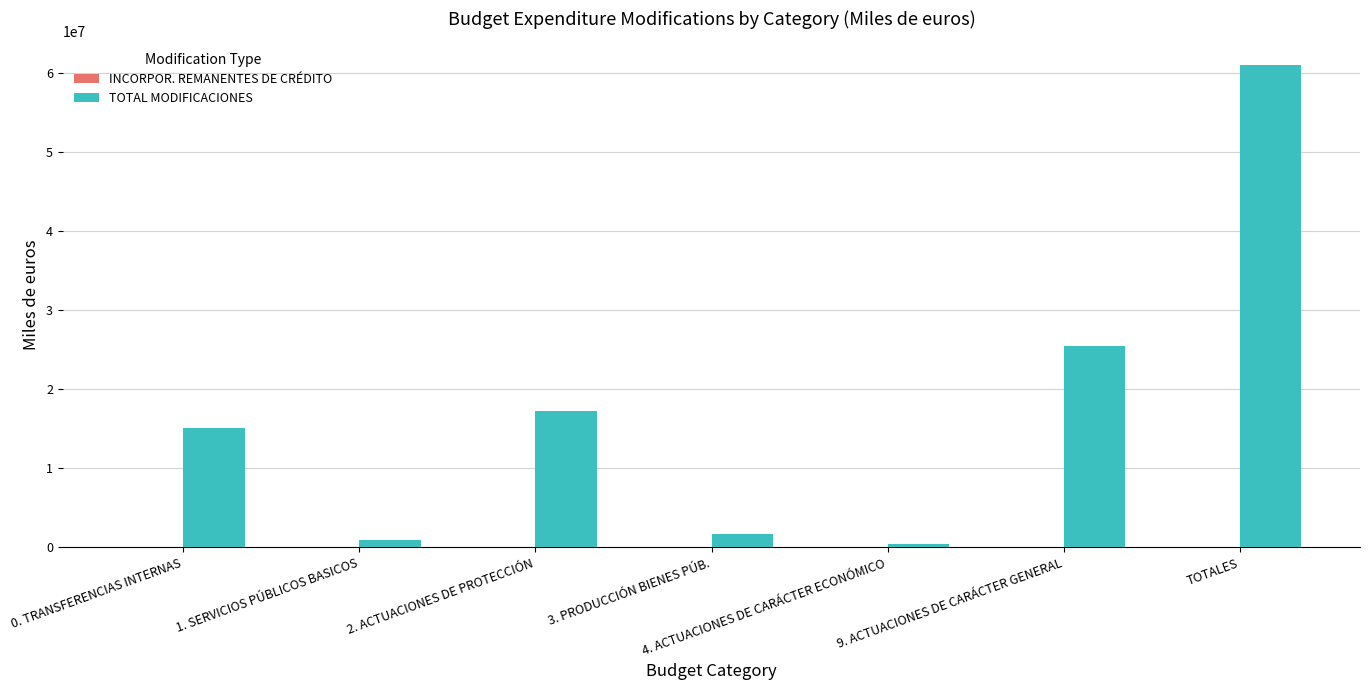

What is the sum of the TOTAL MODIFICACIONES values at 4. ACTUACIONES DE CARÁCTER ECONÓMICO and 3. PRODUCCIÓN BIENES PÚB.?

2162222